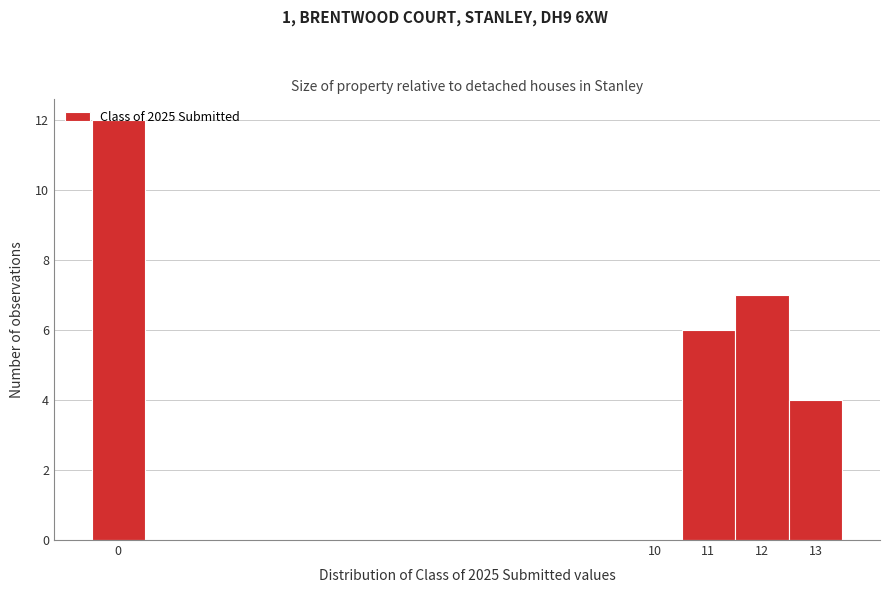

Over which range of the x-axis is the bar tallest?

-0.5 to 0.5